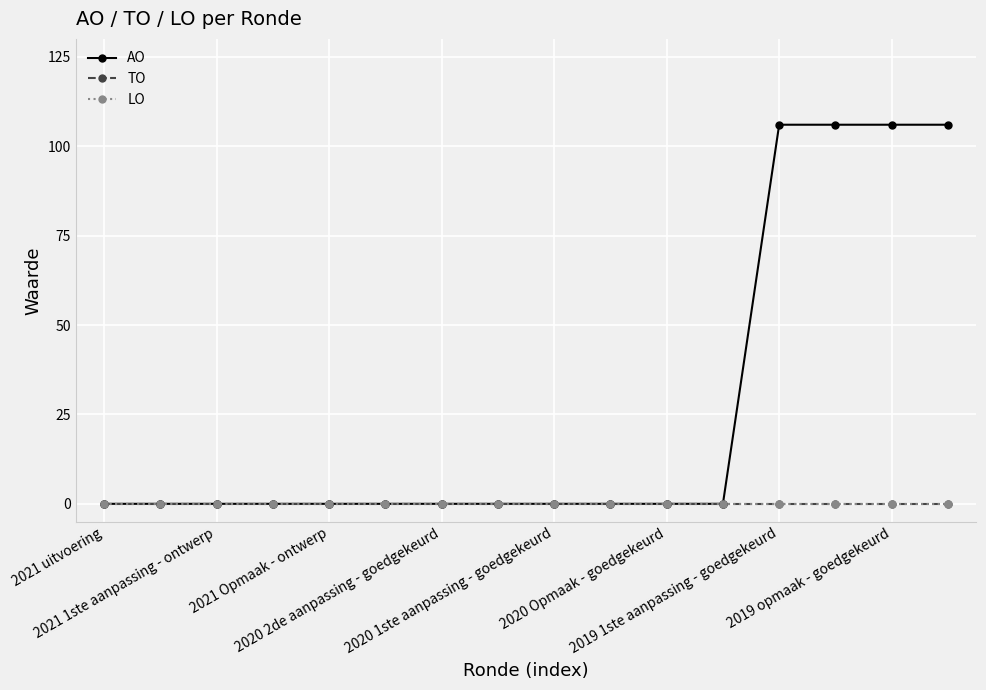

Does the chart have visible grid lines?

Yes